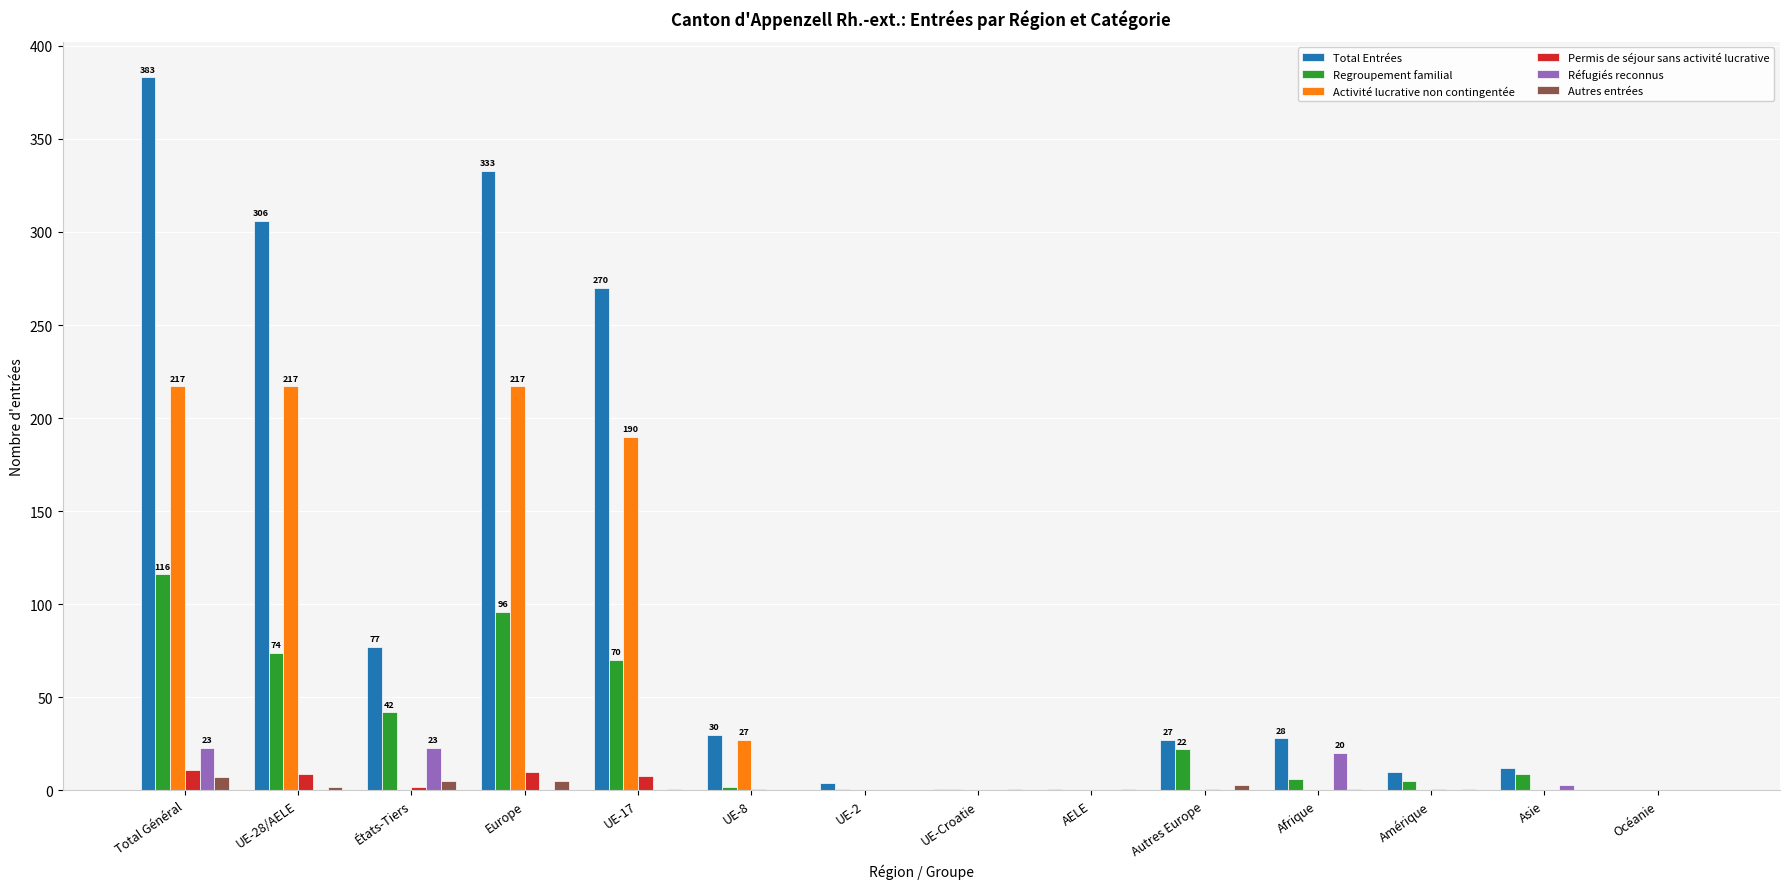

Between UE-28/AELE and UE-17, which series saw the biggest shift?

Total Entrées